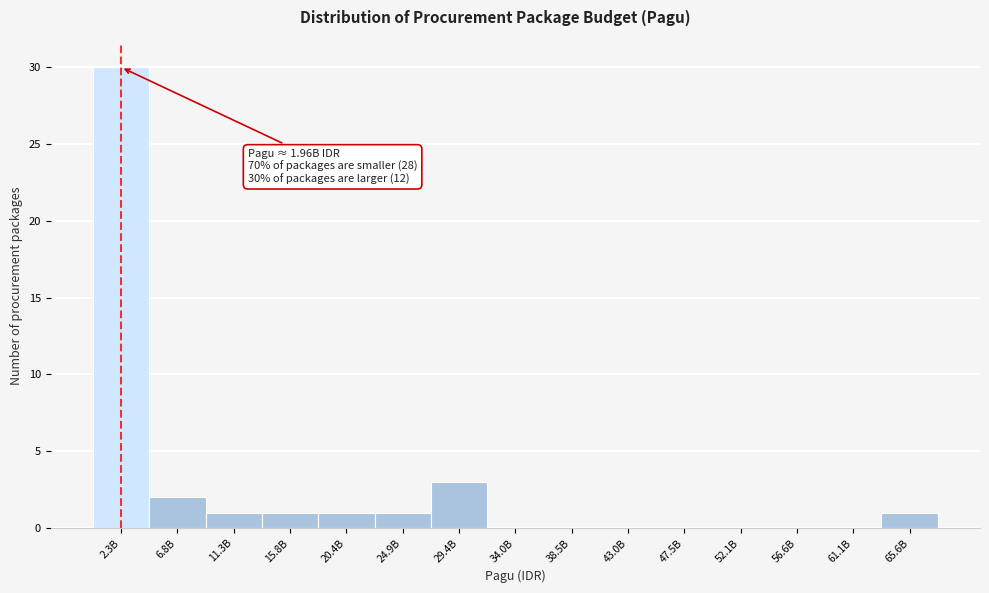

Reading left to right, extract all data points from this chart.

2.3B=30	6.8B=2	11.3B=1	15.8B=1	20.4B=1	24.9B=1	29.4B=3	34.0B=0	38.5B=0	43.0B=0	47.5B=0	52.1B=0	56.6B=0	61.1B=0	65.6B=1